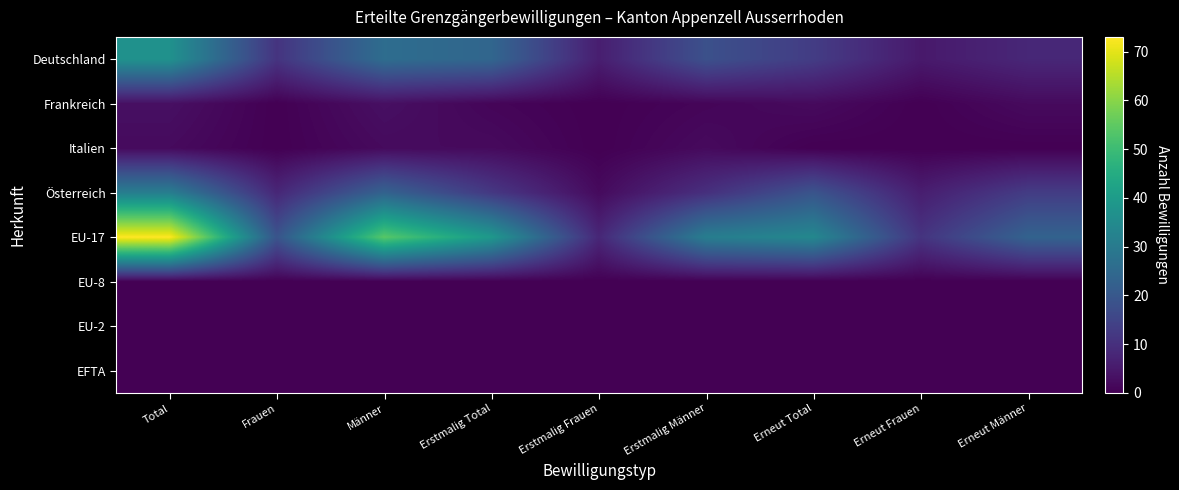

Which has a higher value, Total or Erneut Männer?

Total